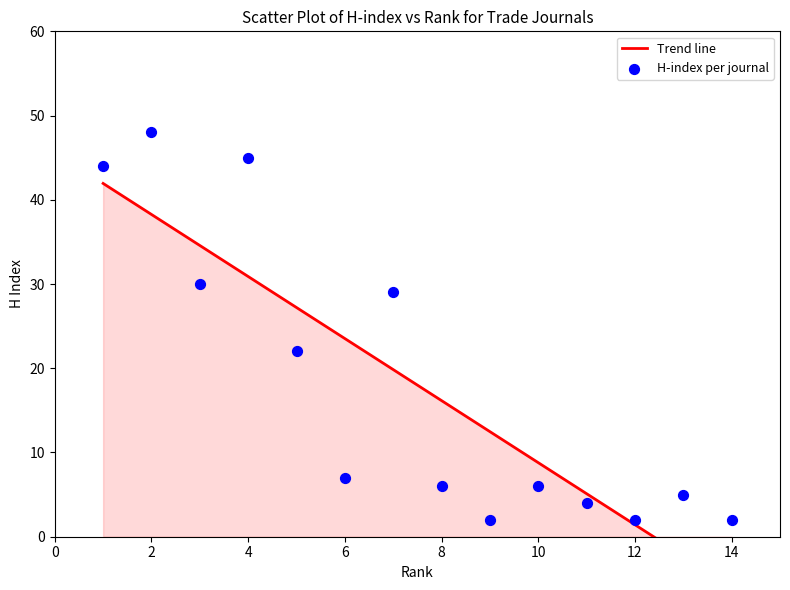

What Y value in the scatter plot is closest to 25?

22